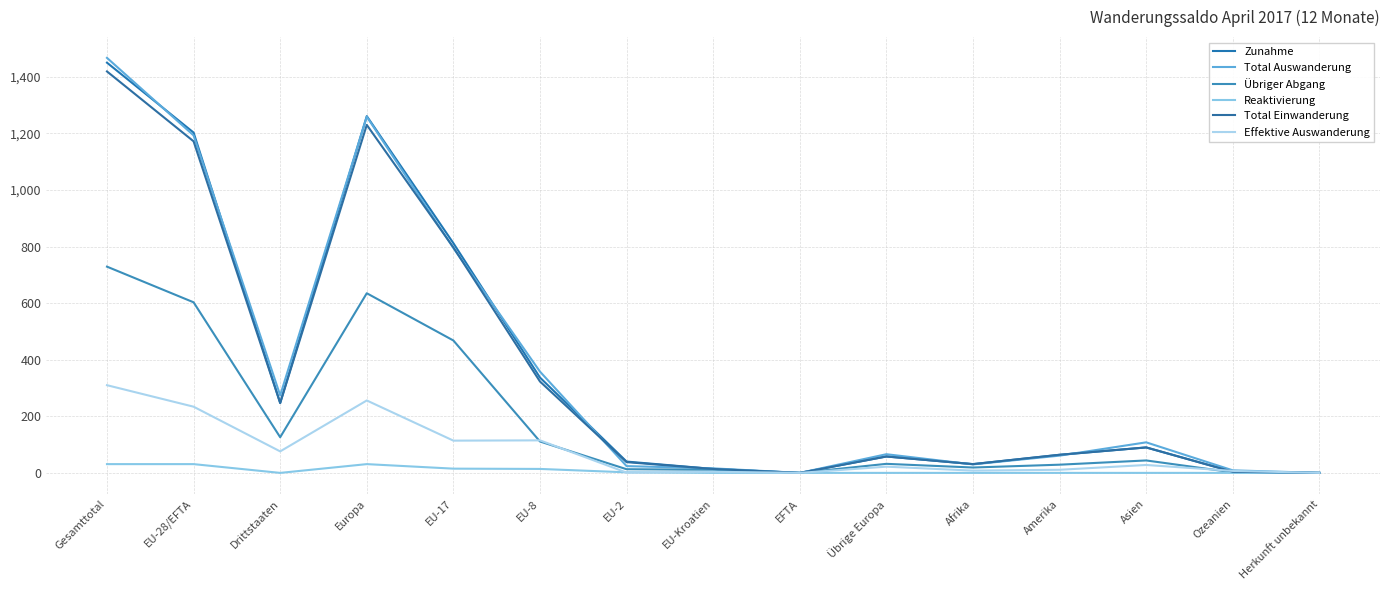

Which series has the largest total across all categories?

Total Auswanderung